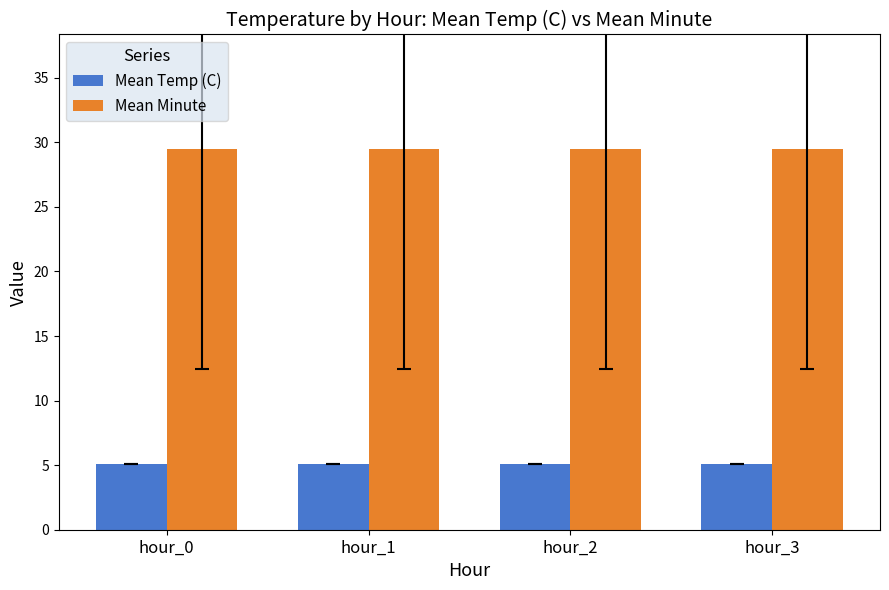

What is the difference between the highest and lowest values at hour_2?

24.4